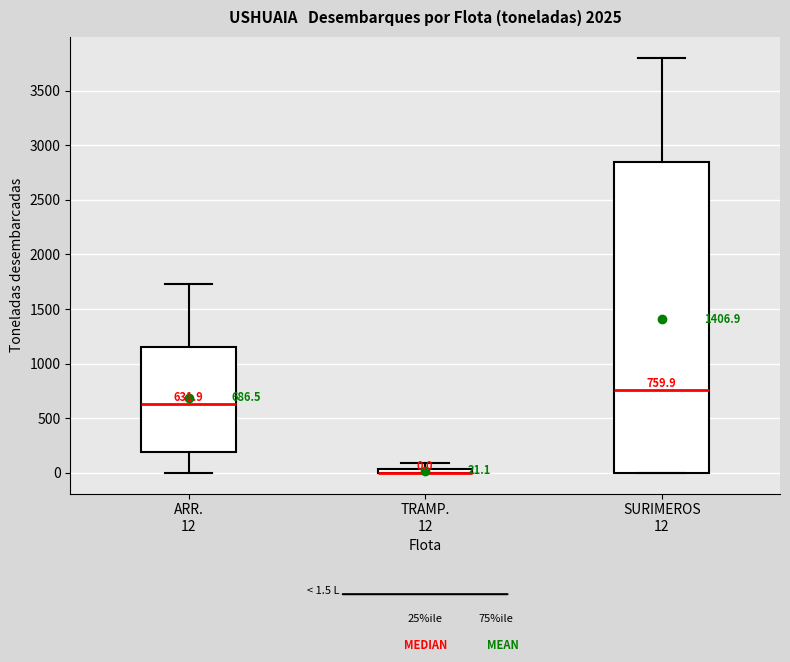

Which box is the tallest, from its lower edge to its upper edge?

SURIMEROS 12